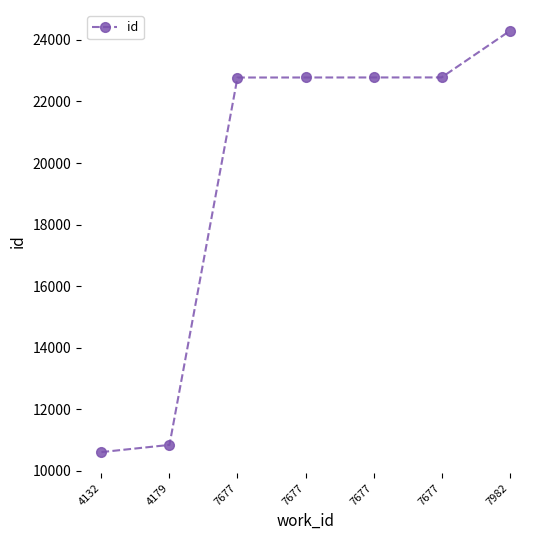

How many data points does each series have?

7